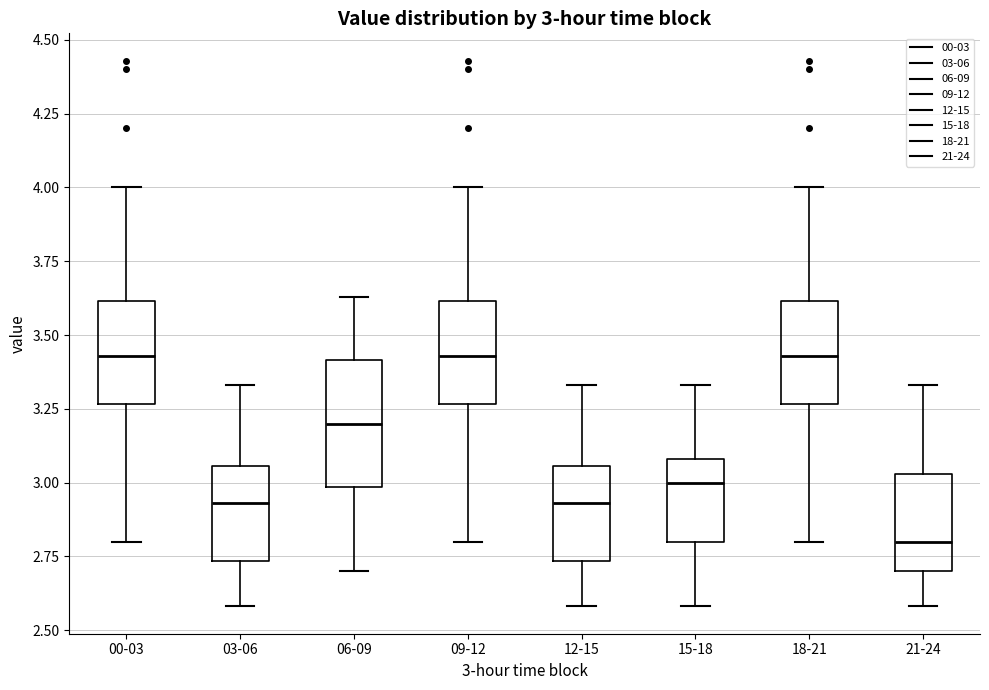

Comparing the boxes themselves (not the whiskers), which one is the tallest?

06-09